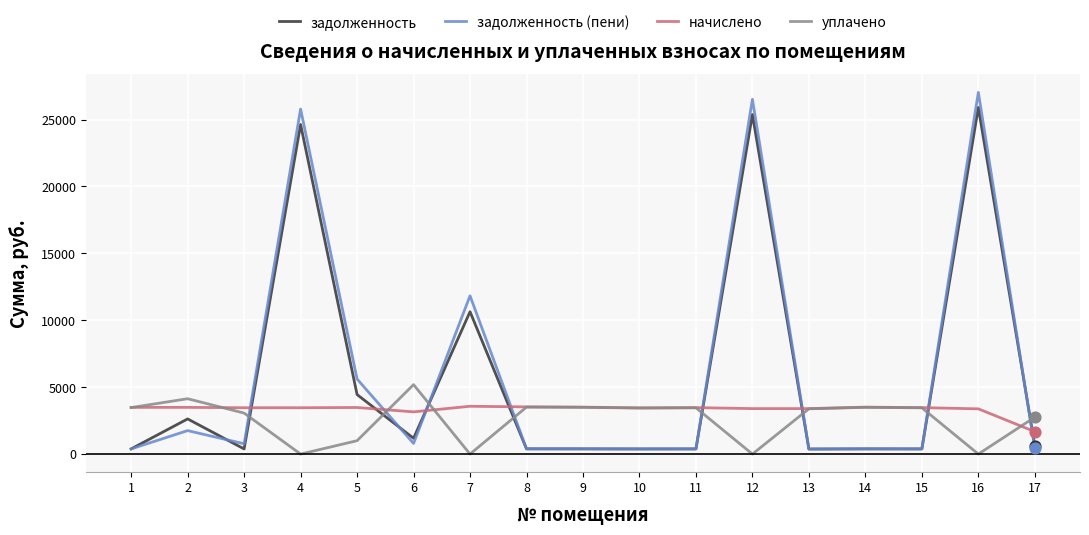

Which series ends up on top after the final intersection of начислено and задолженность?

начислено